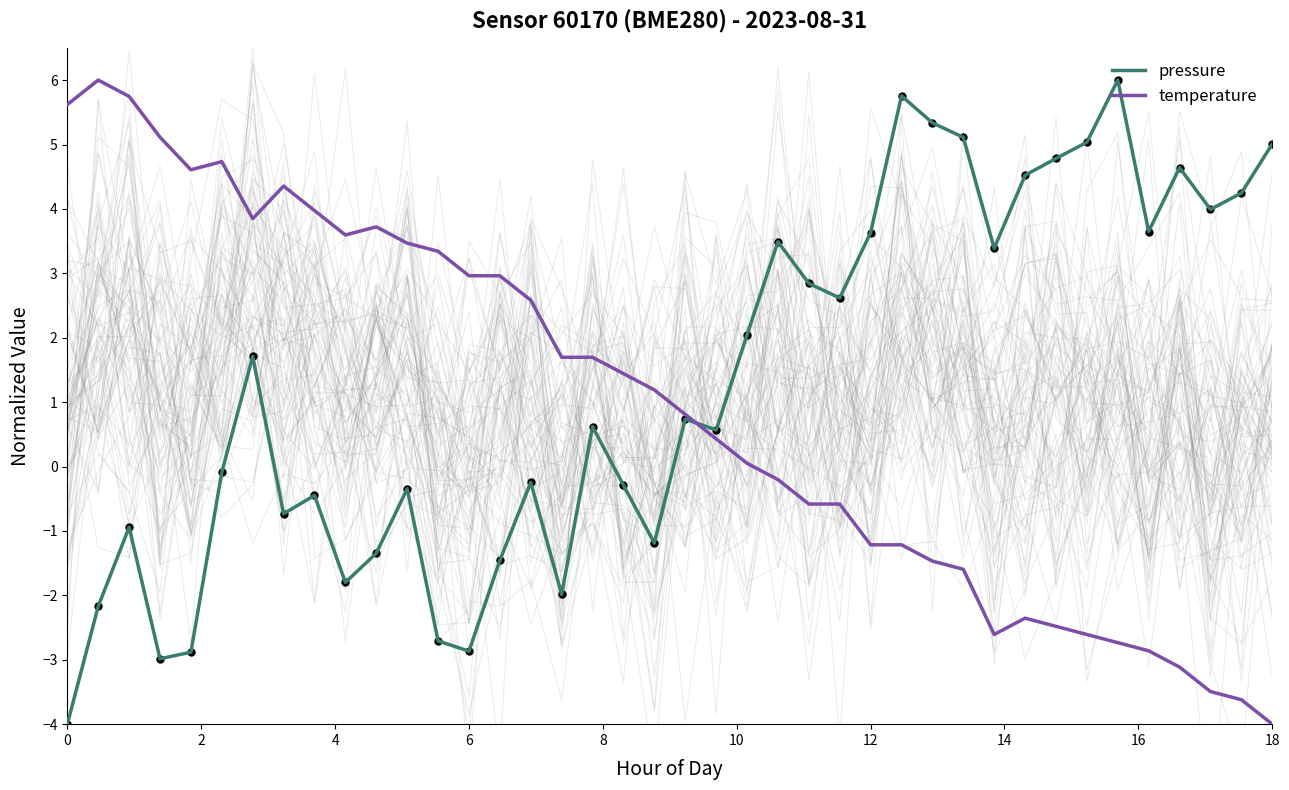

True or false: temperature has a value of 1.4 at 6.

False